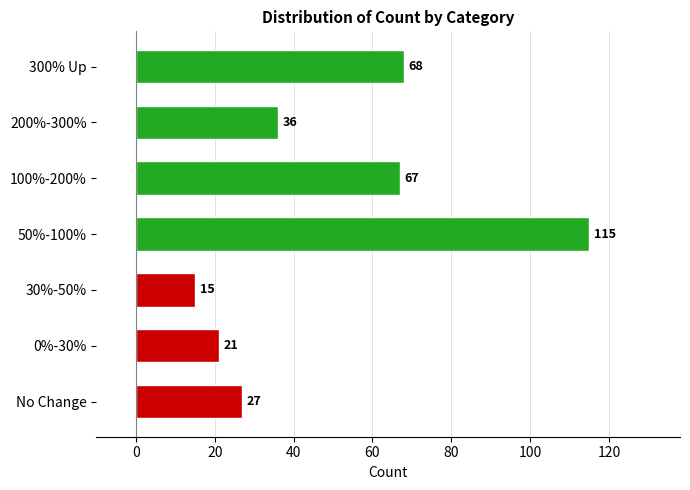

List the labels in order of value, smallest first.

30%-50%, 0%-30%, No Change, 200%-300%, 100%-200%, 300% Up, 50%-100%